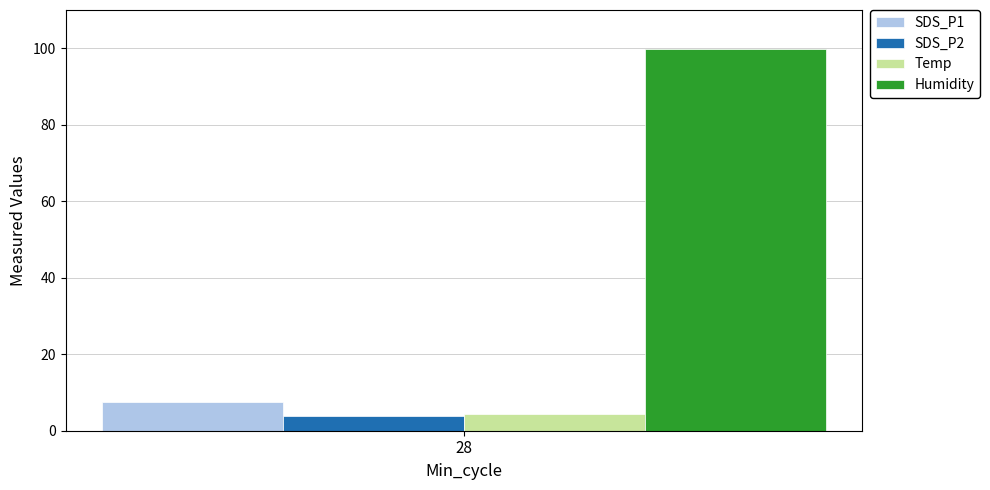

Read the Humidity value at 28.

99.9